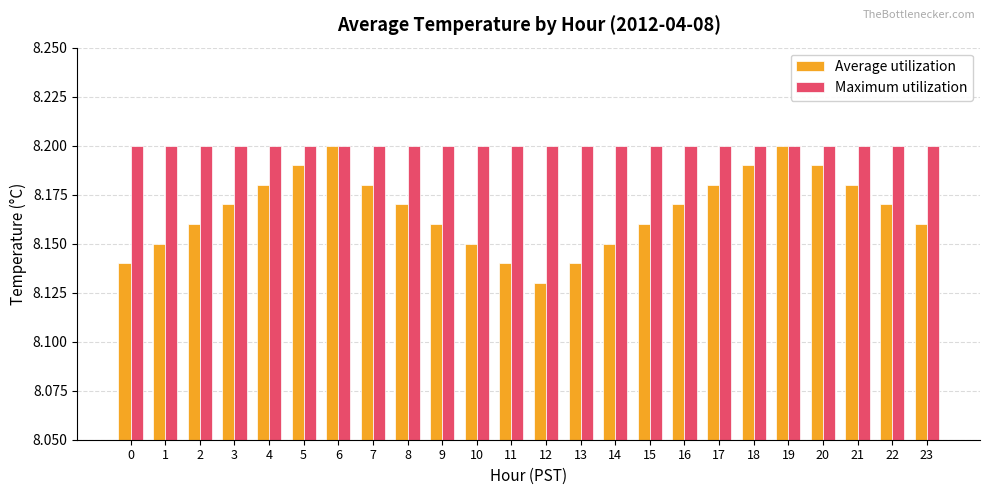

Rank the series at 21 from highest to lowest value.

Maximum utilization, Average utilization